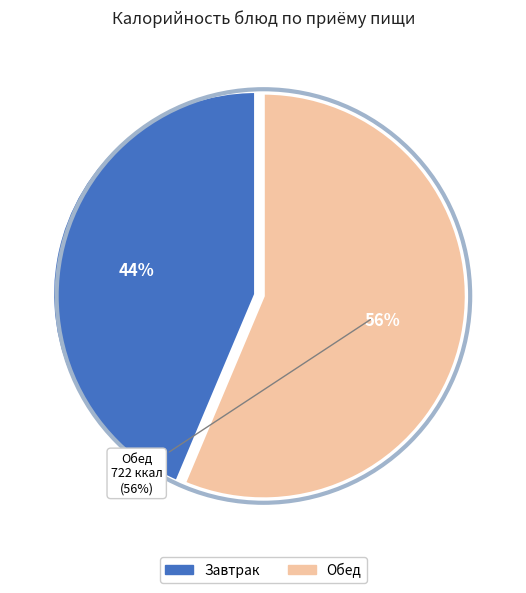

The чай (обед) slice represents 13% of the pie. True or false?

False